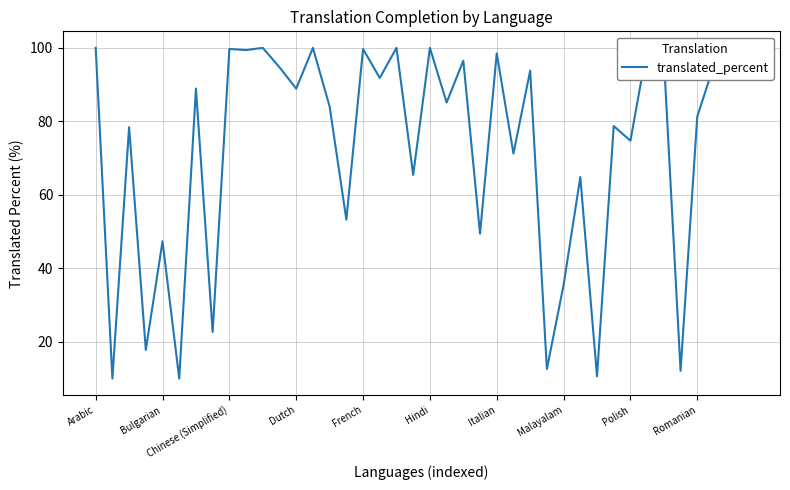

What is the average value?

72.7